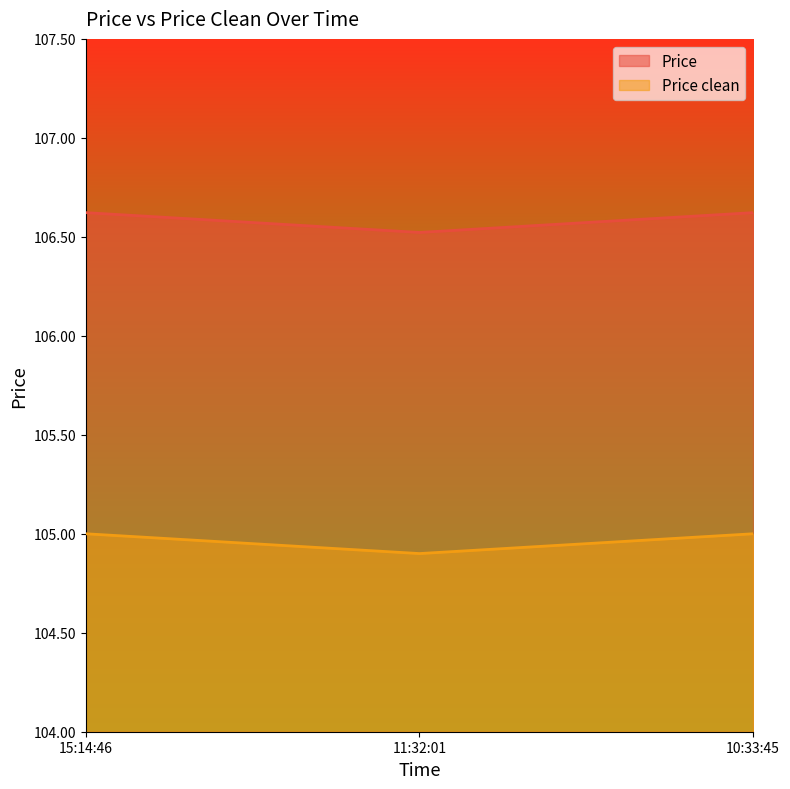

What is the difference between the highest and lowest values at 15:14:46?

1.6